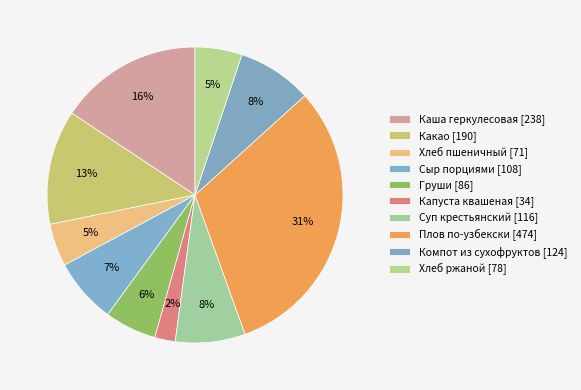

To the nearest percent, what portion does Капуста квашеная represent?

2%